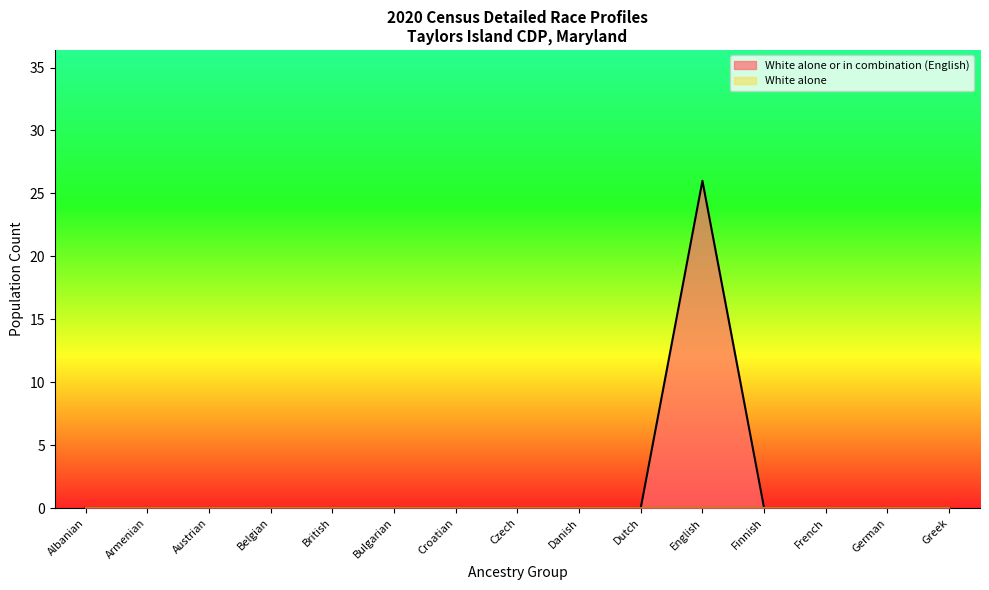

Reading left to right, transcribe all the data shown in this chart.

0	0	0	0	0	0	0	0	0	0	26	0	0	0	0